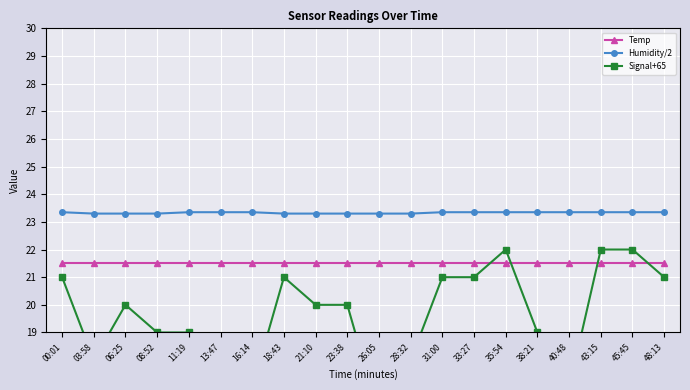

Reading left to right, extract all data points from this chart.

Temp: 00:01=21.5	03:58=21.5	06:25=21.5	08:52=21.5	11:19=21.5	13:47=21.5	16:14=21.5	18:43=21.5	21:10=21.5	23:38=21.5	26:05=21.5	28:32=21.5	31:00=21.5	33:27=21.5	35:54=21.5	38:21=21.5	40:48=21.5	43:15=21.5	45:45=21.5	48:13=21.5
Humidity/2: 00:01=23.4	03:58=23.3	06:25=23.3	08:52=23.3	11:19=23.4	13:47=23.4	16:14=23.4	18:43=23.3	21:10=23.3	23:38=23.3	26:05=23.3	28:32=23.3	31:00=23.4	33:27=23.4	35:54=23.4	38:21=23.4	40:48=23.4	43:15=23.4	45:45=23.4	48:13=23.4
Signal+65: 00:01=21.0	03:58=18.0	06:25=20.0	08:52=19.0	11:19=19.0	13:47=18.0	16:14=17.0	18:43=21.0	21:10=20.0	23:38=20.0	26:05=16.0	28:32=18.0	31:00=21.0	33:27=21.0	35:54=22.0	38:21=19.0	40:48=17.0	43:15=22.0	45:45=22.0	48:13=21.0